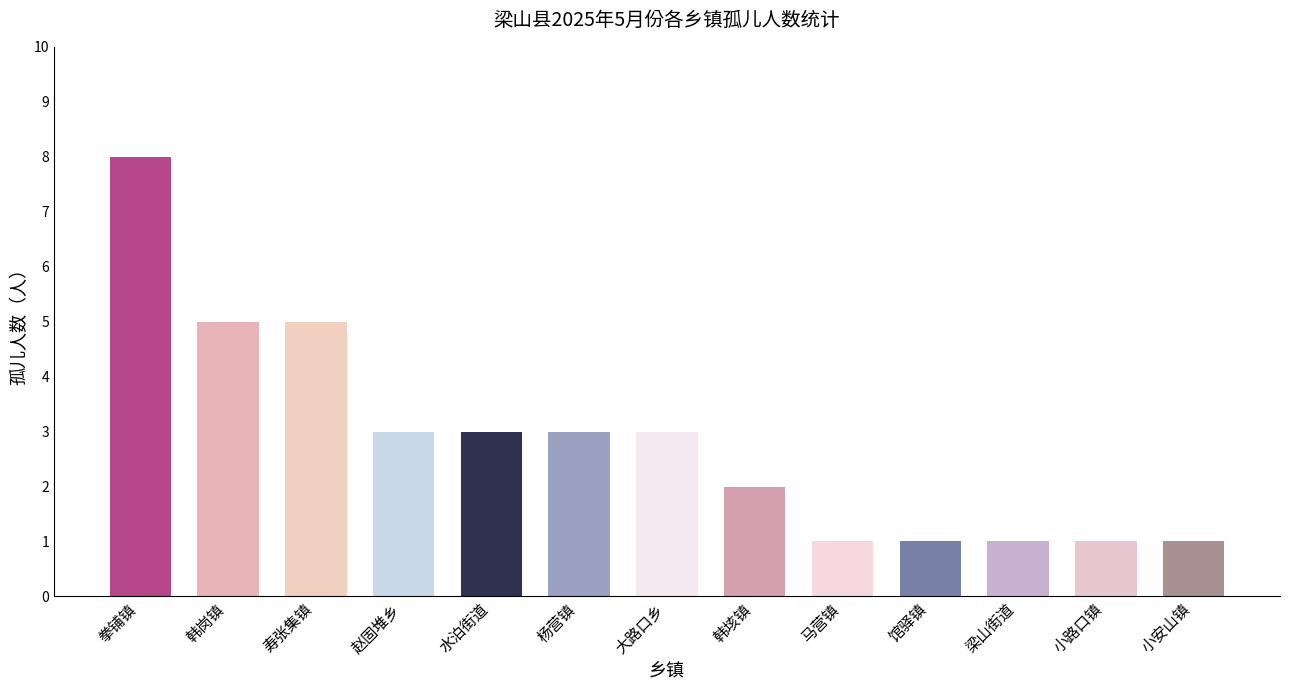

What value does the data have at 赵固堆乡?

3